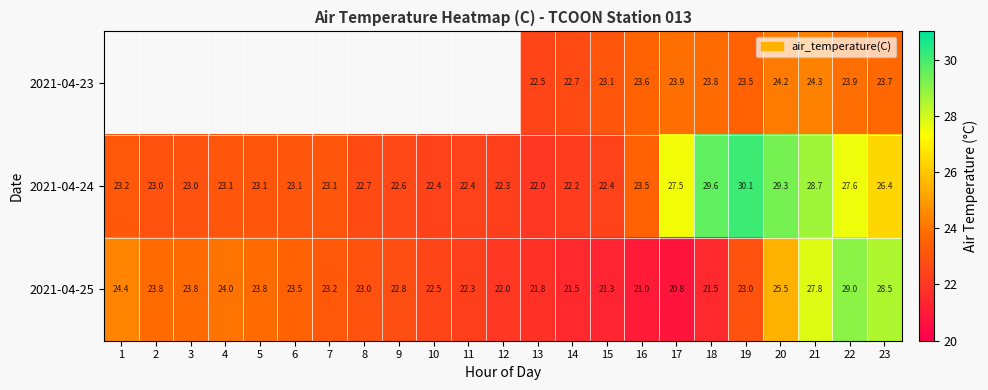

How many values in the 2021-04-24 series are below 23?

8